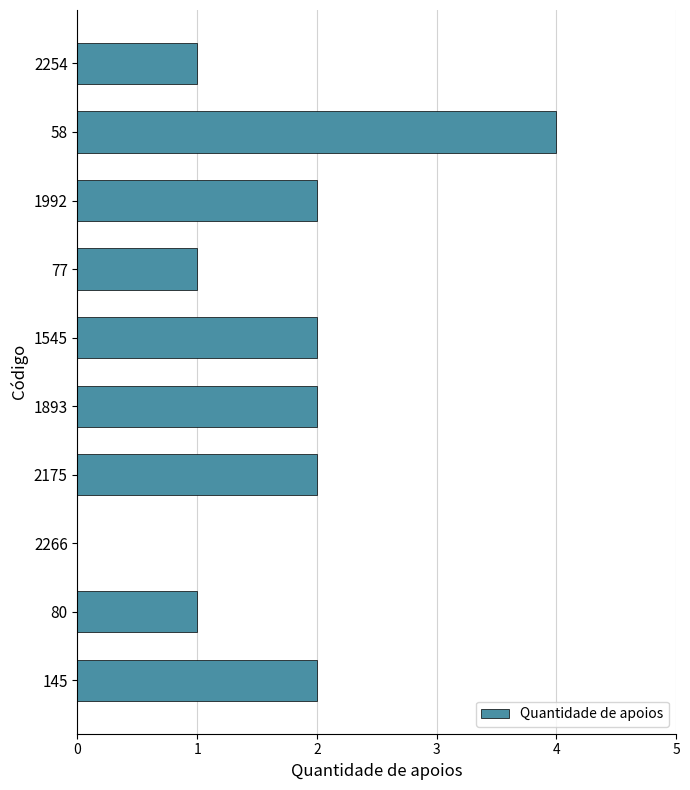

What is the maximum value shown in the chart?

4